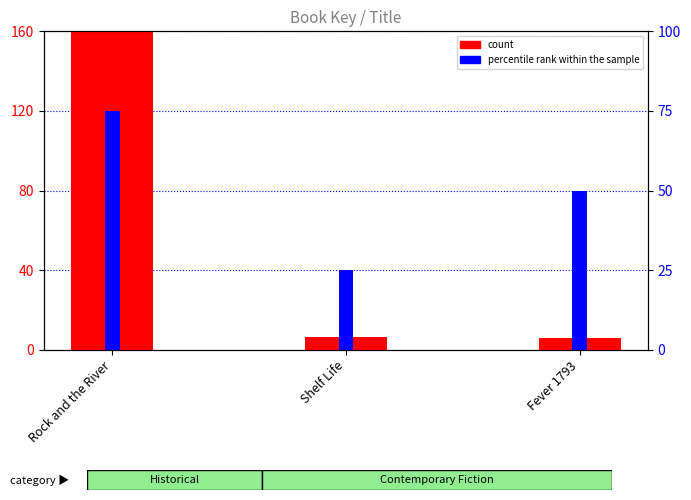

How many data points in count are less than 6?

1